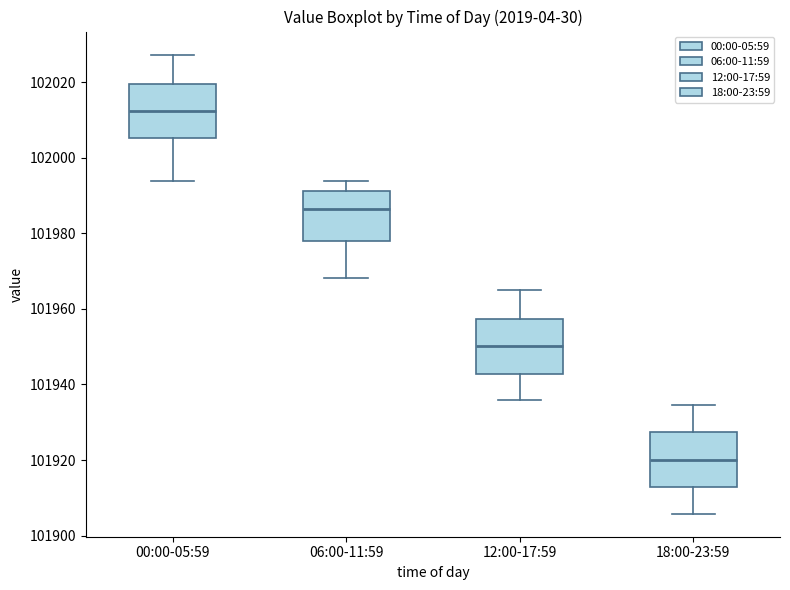

Reading left to right, transcribe this box plot: for each box, give where its median line is, the range the box spans, and where its two whiskers end, as read against the y-axis. The values are not printed on the chart, so give them approximately, as read against the axis.

00:00-05:59: median 102012, box 102006 to 102020, whiskers 101994 to 102028
06:00-11:59: median 101986, box 101978 to 101992, whiskers 101968 to 101994
12:00-17:59: median 101950, box 101942 to 101958, whiskers 101936 to 101966
18:00-23:59: median 101920, box 101912 to 101928, whiskers 101906 to 101934